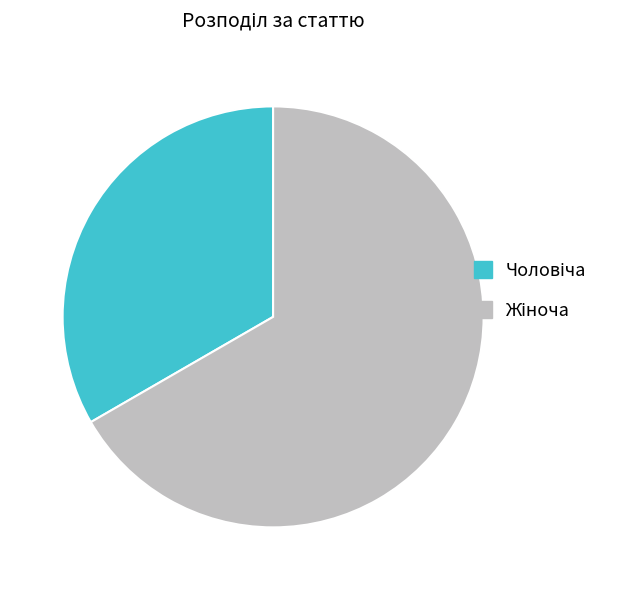

Does any single category account for the majority?

Yes